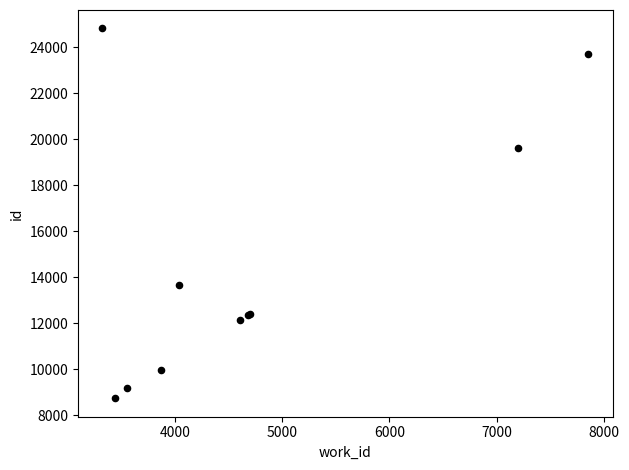

What Y value in the scatter plot is closest to 16776?

19613